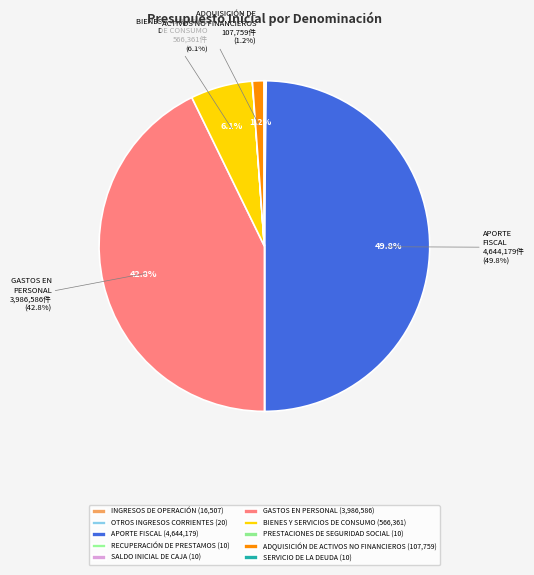

True or false: APORTE FISCAL accounts for 50% of the total.

True